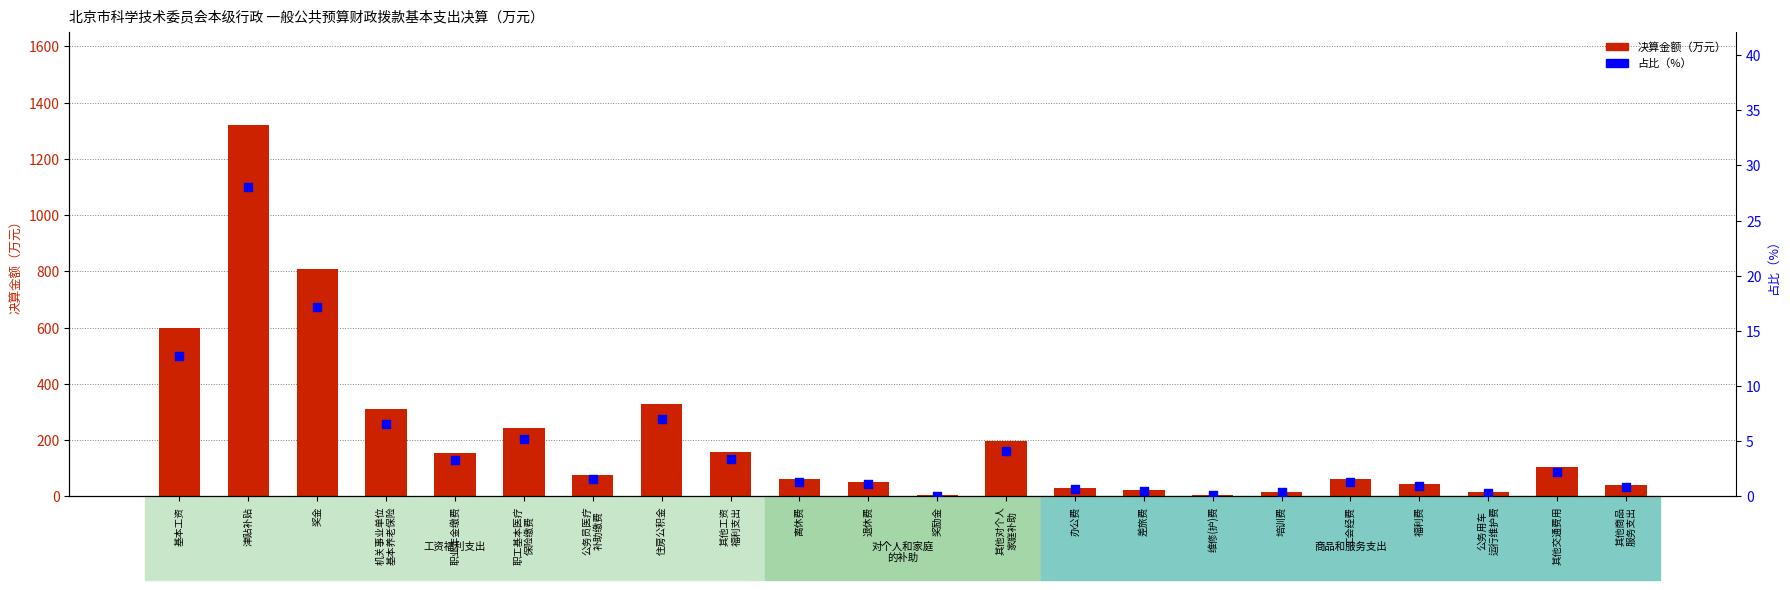

At which category is the sum across all series the highest?

津贴补贴